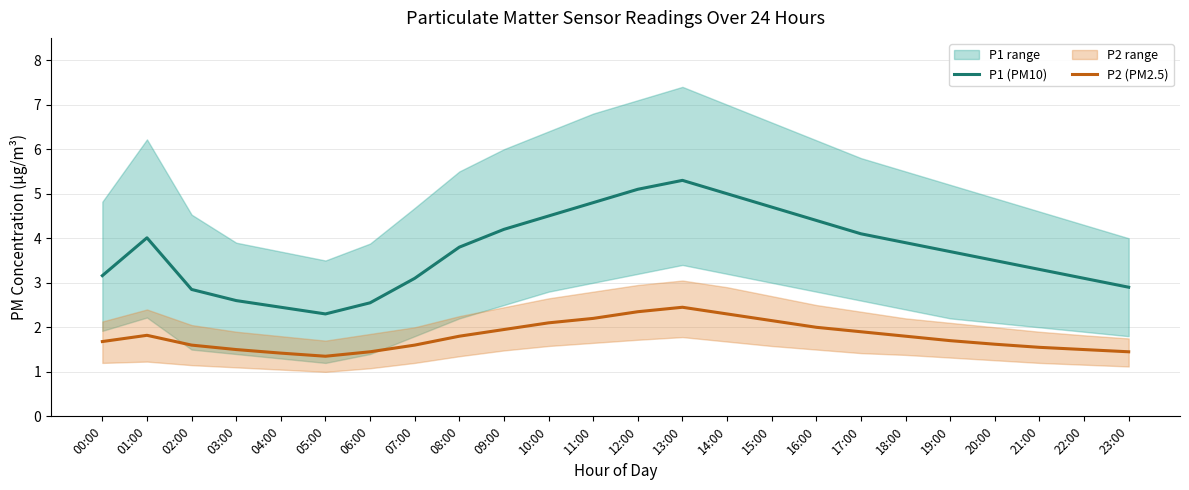

Read the P1 (PM10) value at 09:00.

4.2